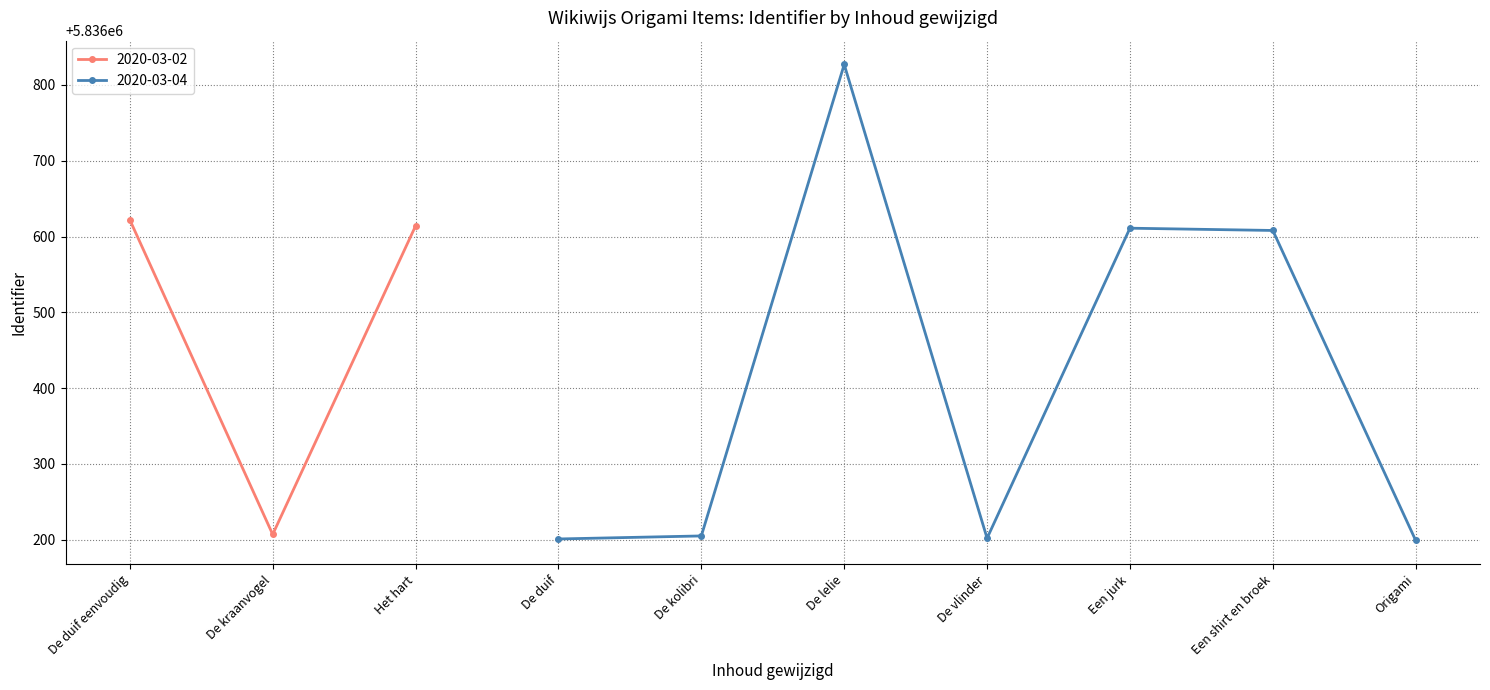

What is the change in value from 2020-03-04 to 2020-03-02?

+3